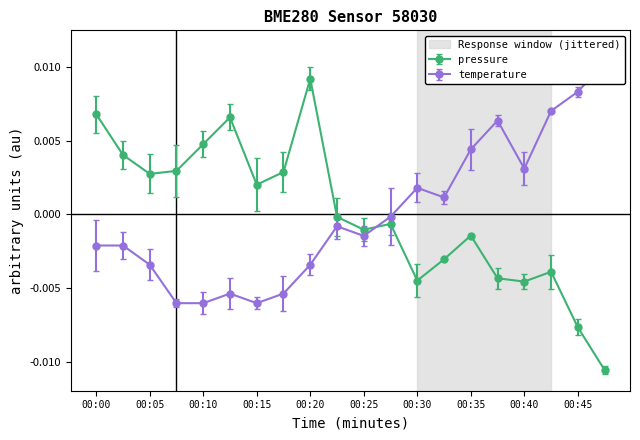

Where is pressure nearest to the value 0?

00:23